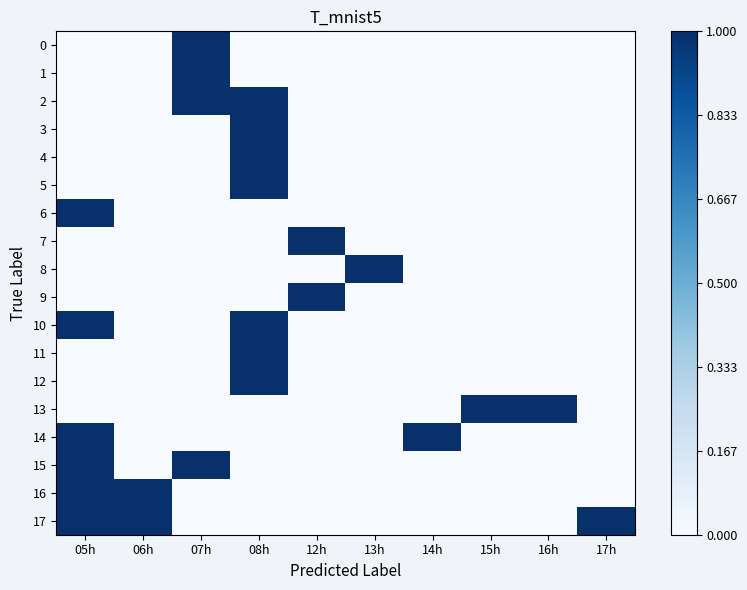

Reading left to right, list all the values displayed in this chart.

0: 05h=0	06h=0	07h=1	08h=0	12h=0	13h=0	14h=0	15h=0	16h=0	17h=0
1: 05h=0	06h=0	07h=1	08h=0	12h=0	13h=0	14h=0	15h=0	16h=0	17h=0
2: 05h=0	06h=0	07h=1	08h=1	12h=0	13h=0	14h=0	15h=0	16h=0	17h=0
3: 05h=0	06h=0	07h=0	08h=1	12h=0	13h=0	14h=0	15h=0	16h=0	17h=0
4: 05h=0	06h=0	07h=0	08h=1	12h=0	13h=0	14h=0	15h=0	16h=0	17h=0
5: 05h=0	06h=0	07h=0	08h=1	12h=0	13h=0	14h=0	15h=0	16h=0	17h=0
6: 05h=1	06h=0	07h=0	08h=0	12h=0	13h=0	14h=0	15h=0	16h=0	17h=0
7: 05h=0	06h=0	07h=0	08h=0	12h=1	13h=0	14h=0	15h=0	16h=0	17h=0
8: 05h=0	06h=0	07h=0	08h=0	12h=0	13h=1	14h=0	15h=0	16h=0	17h=0
9: 05h=0	06h=0	07h=0	08h=0	12h=1	13h=0	14h=0	15h=0	16h=0	17h=0
10: 05h=1	06h=0	07h=0	08h=1	12h=0	13h=0	14h=0	15h=0	16h=0	17h=0
11: 05h=0	06h=0	07h=0	08h=1	12h=0	13h=0	14h=0	15h=0	16h=0	17h=0
12: 05h=0	06h=0	07h=0	08h=1	12h=0	13h=0	14h=0	15h=0	16h=0	17h=0
13: 05h=0	06h=0	07h=0	08h=0	12h=0	13h=0	14h=0	15h=1	16h=1	17h=0
14: 05h=1	06h=0	07h=0	08h=0	12h=0	13h=0	14h=1	15h=0	16h=0	17h=0
15: 05h=1	06h=0	07h=1	08h=0	12h=0	13h=0	14h=0	15h=0	16h=0	17h=0
16: 05h=1	06h=1	07h=0	08h=0	12h=0	13h=0	14h=0	15h=0	16h=0	17h=0
17: 05h=1	06h=1	07h=0	08h=0	12h=0	13h=0	14h=0	15h=0	16h=0	17h=1